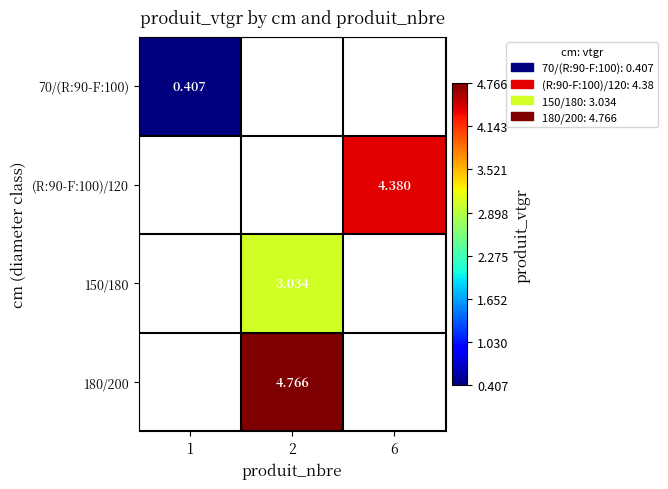

Is it true that 180/200 equals 4.8 at 2?

True